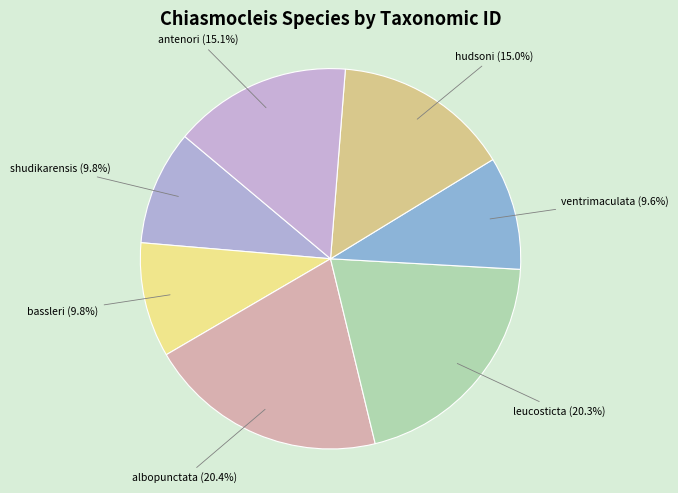

How many segments does this pie chart have?

7